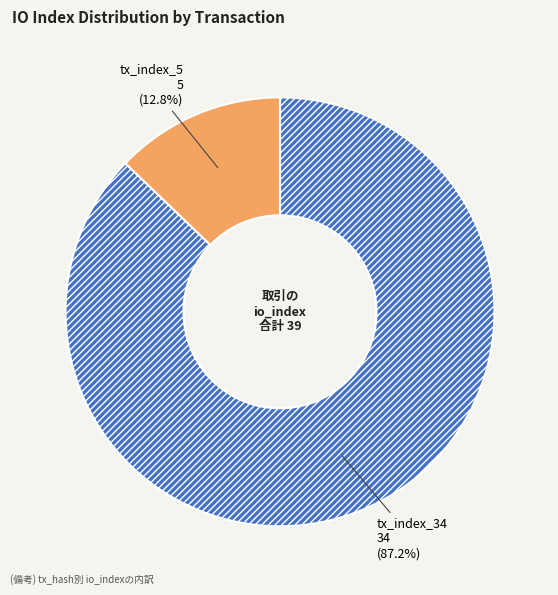

How many slices are in this pie chart?

2